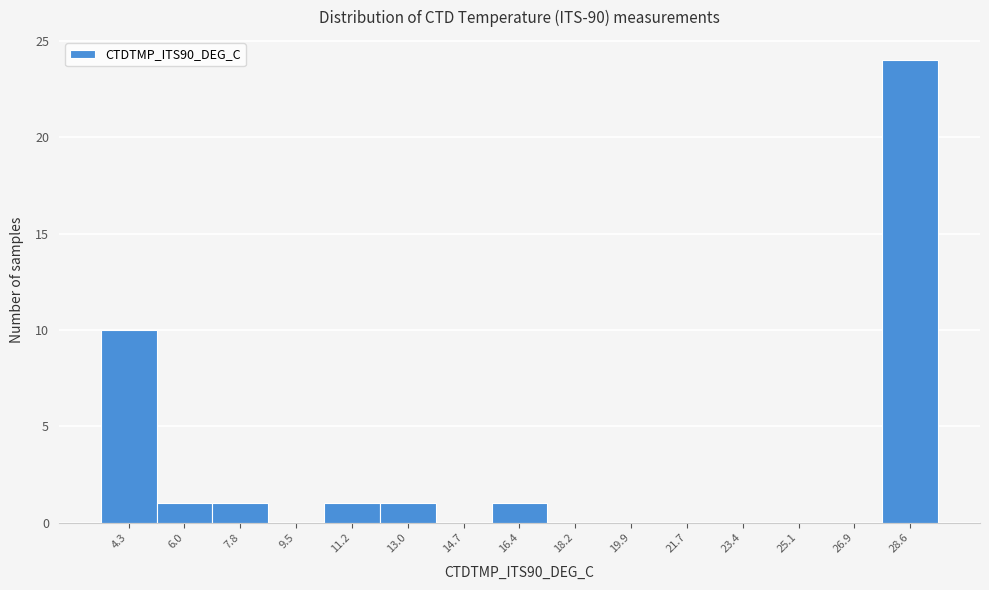

Reading left to right, what are all the values shown in this chart?

4.3=10	6.0=1	7.8=1	9.5=0	11.2=1	13.0=1	14.7=0	16.4=1	18.2=0	19.9=0	21.7=0	23.4=0	25.1=0	26.9=0	28.6=24